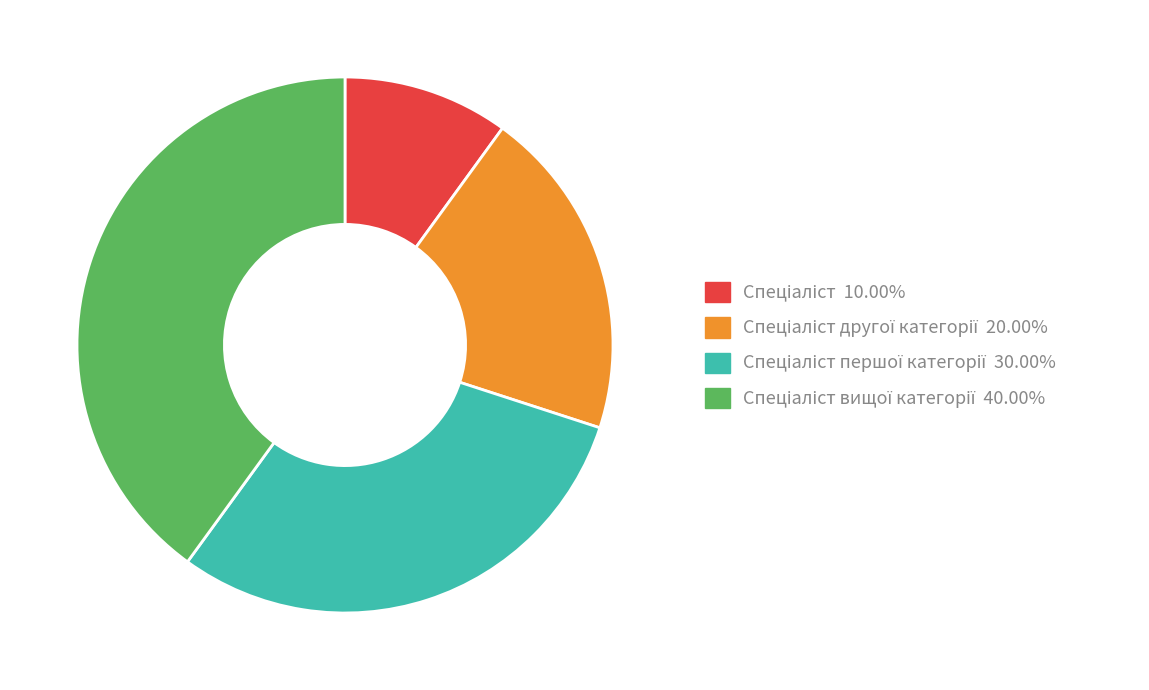

Does any single category account for the majority?

No